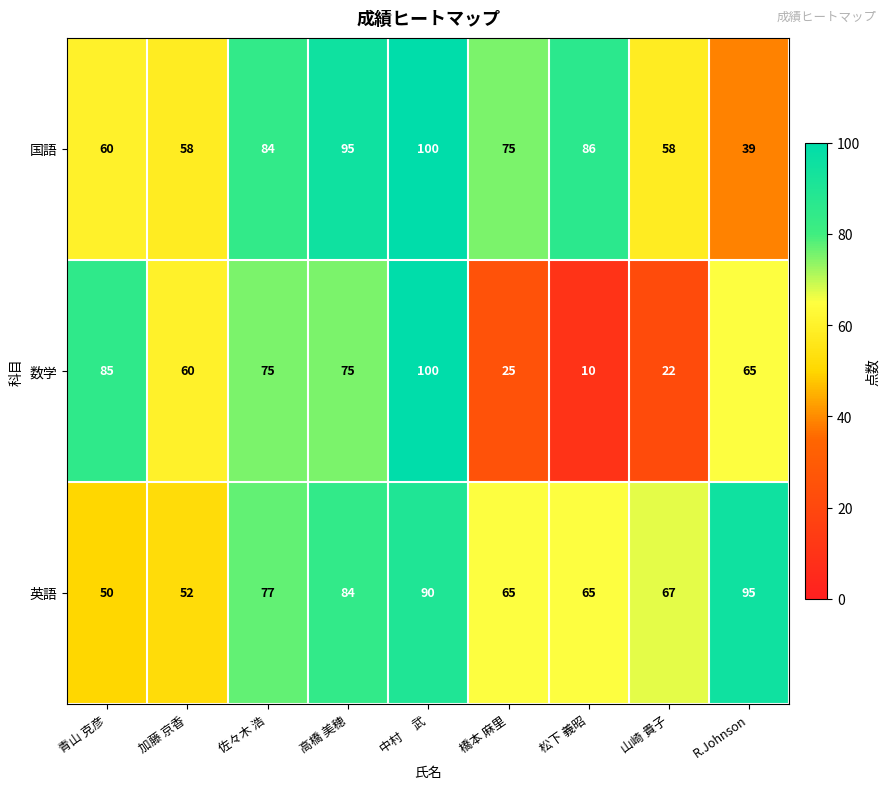

The 英語 series shows 136 at 高橋 美穂. True or false?

False